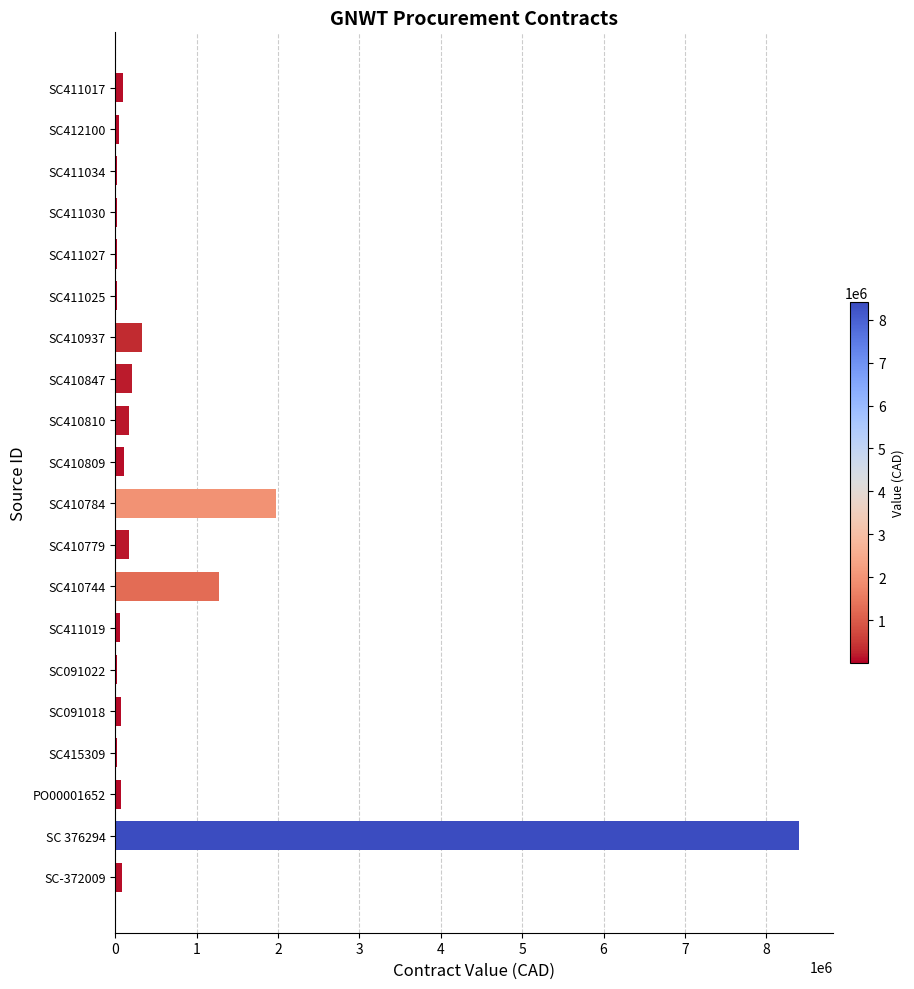

What is the sum of all values?

13128795